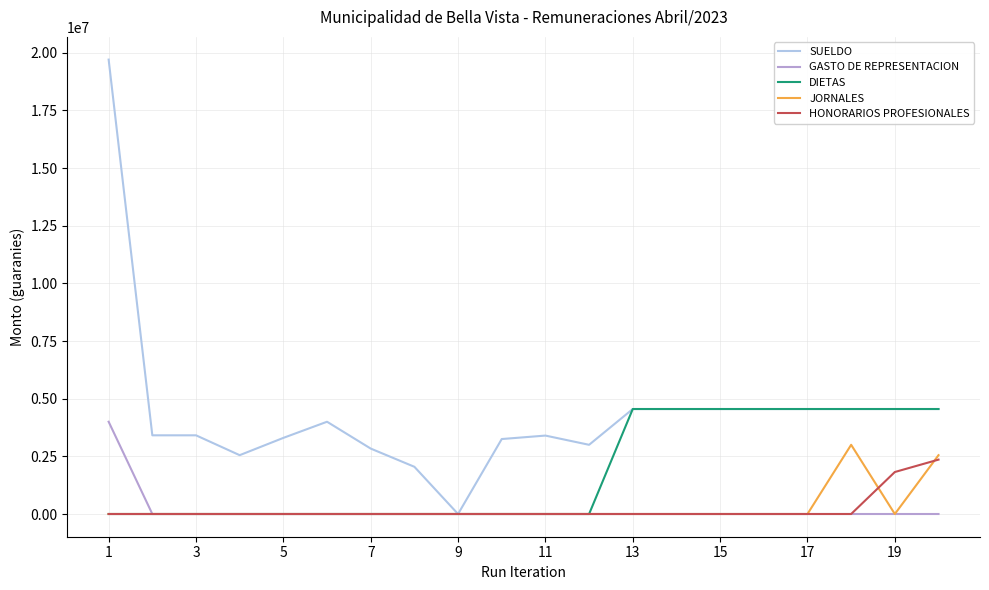

Which series has the widest spread of values?

SUELDO